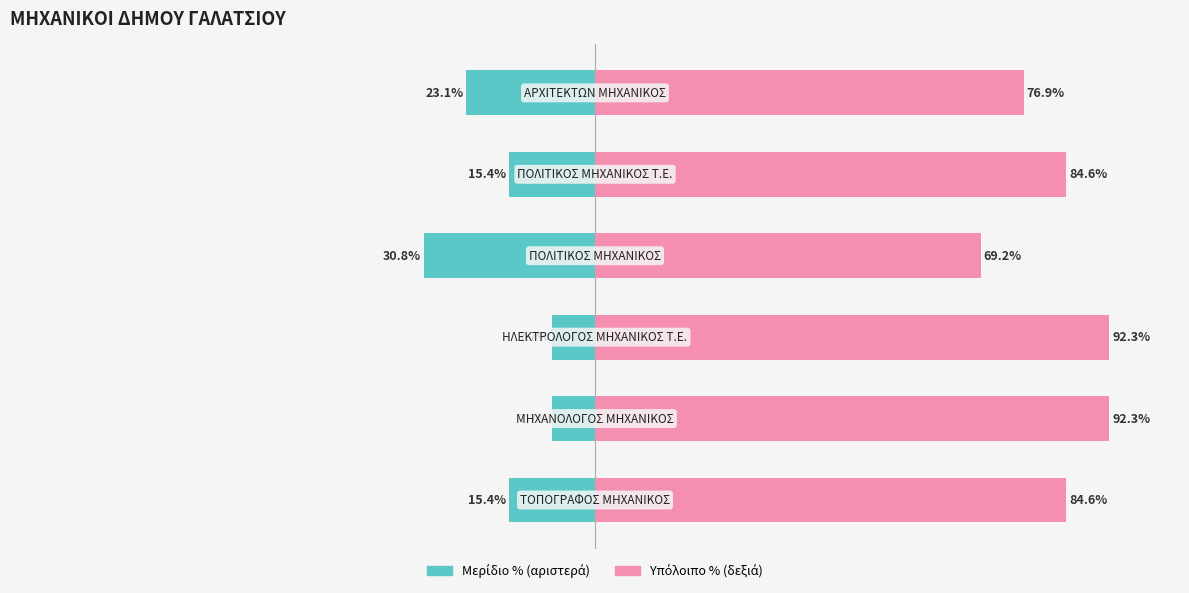

Reading left to right, what are all the values shown in this chart?

Αριθμός (προς τα αριστερά): -15.4	-7.7	-7.7	-30.8	-15.4	-23.1
Αριθμός (προς τα δεξιά): 84.6	92.3	92.3	69.2	84.6	76.9